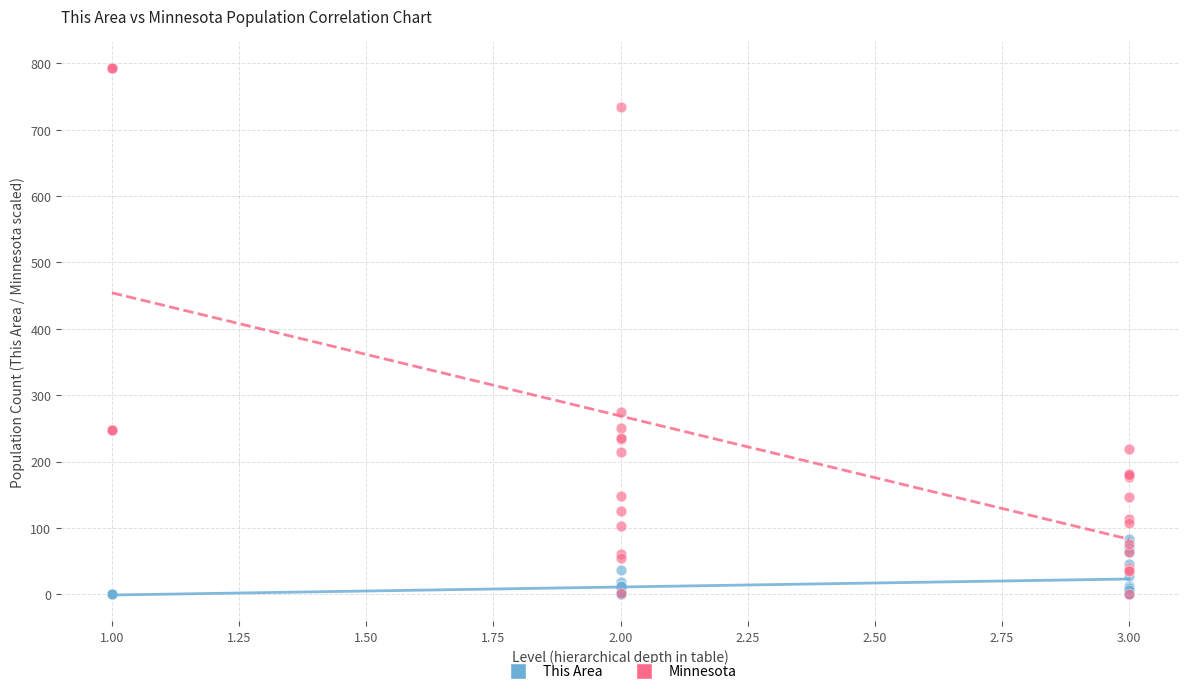

Across all series, what Y value is closest to 396?

274